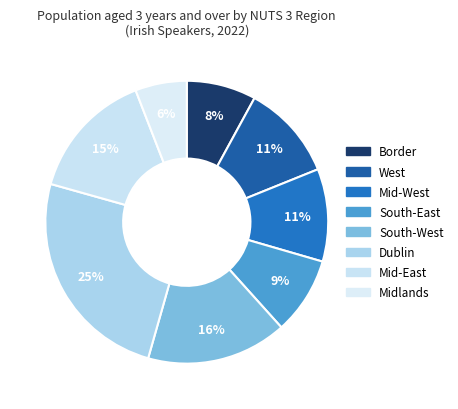

How many slices are in this pie chart?

8